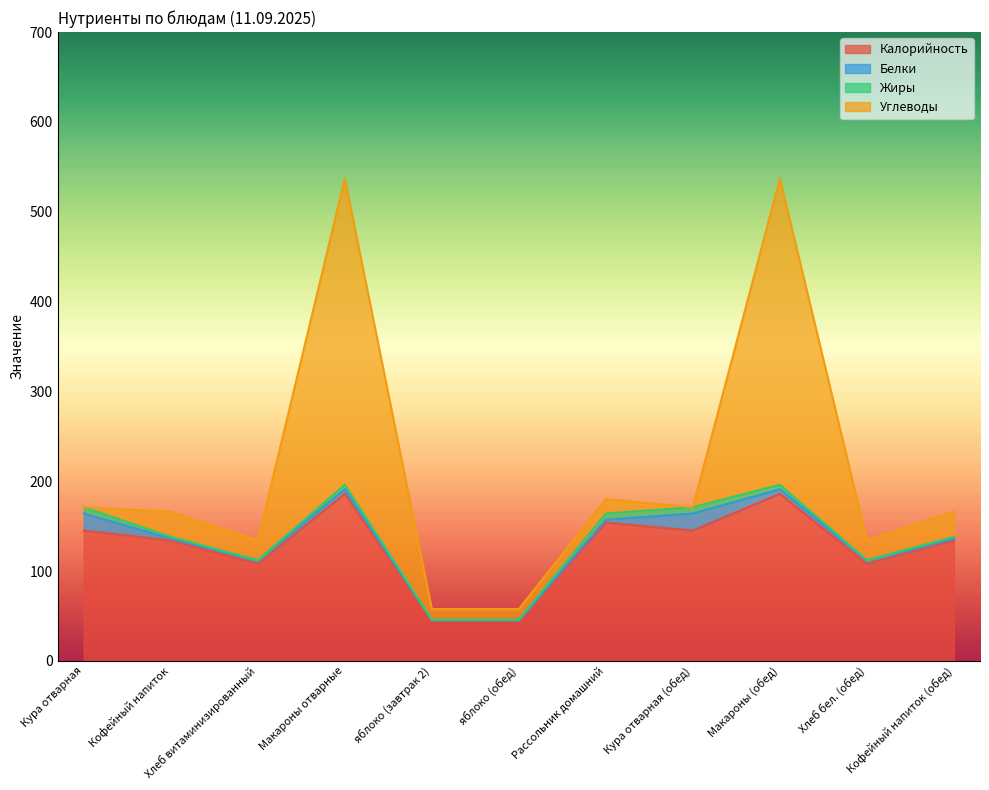

True or false: Углеводы and Калорийность cross at least once.

True